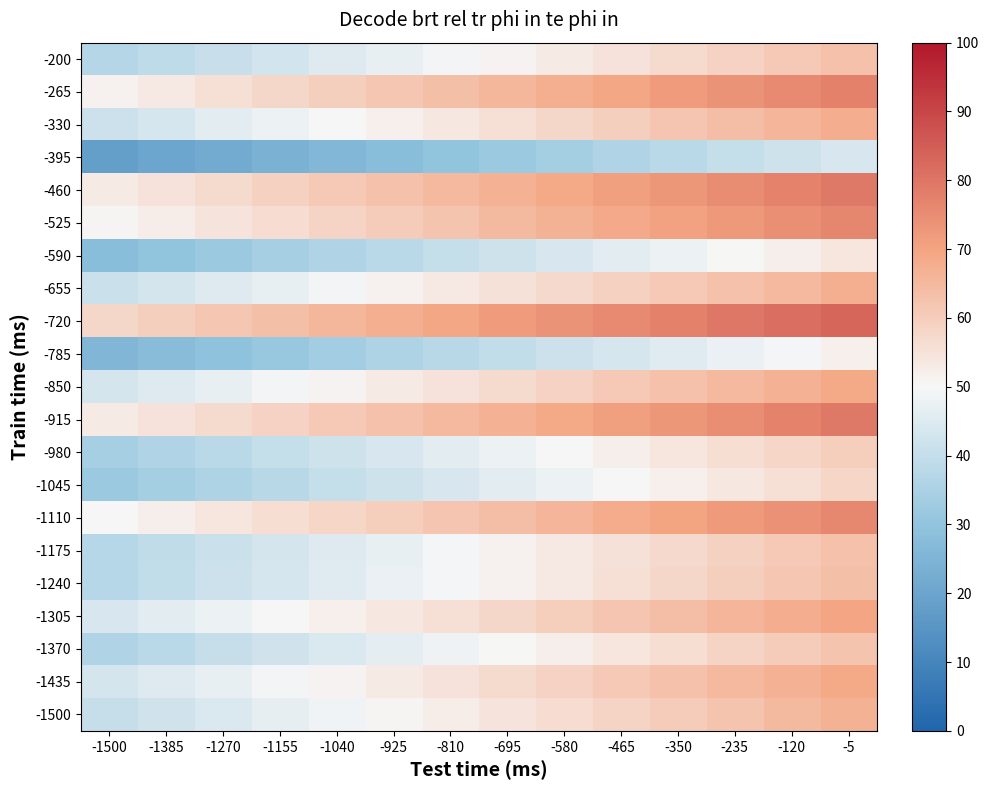

What is the spread (max minus min) of values at -5?

39.5